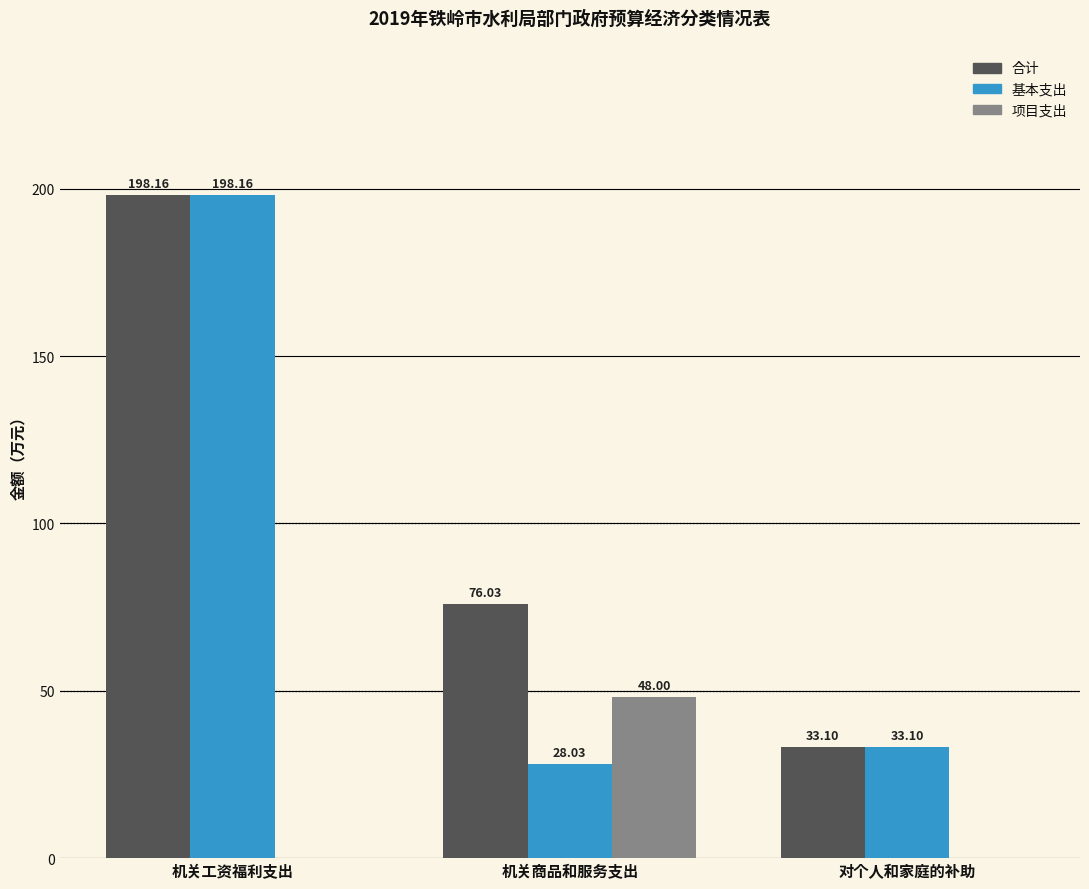

Where does the 合计 series first go above 76?

机关工资福利支出